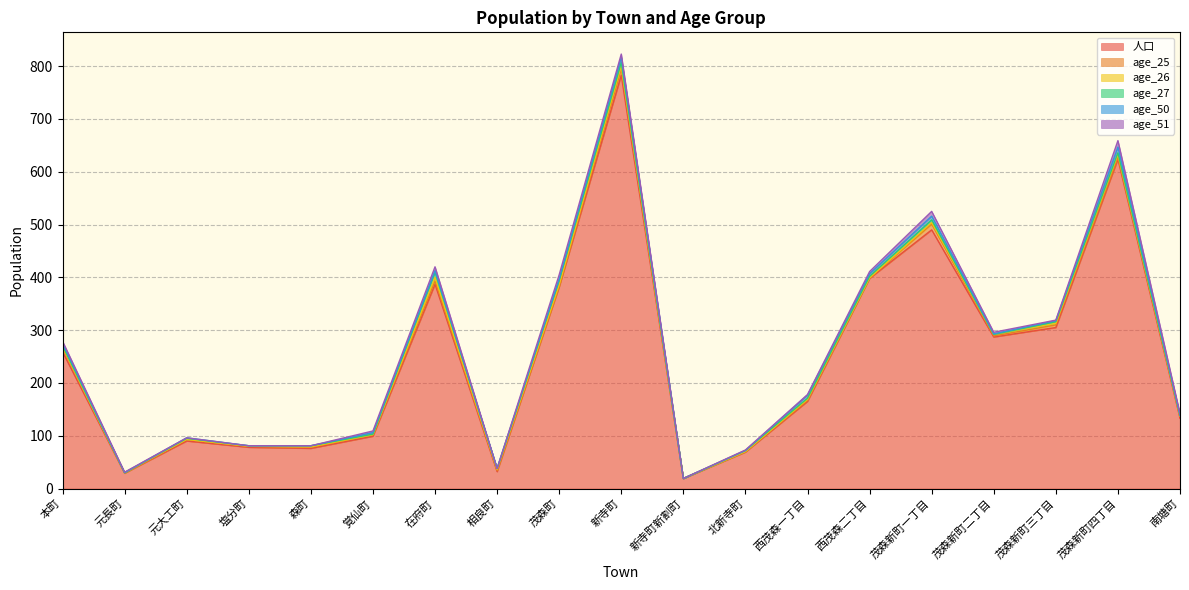

Rank the series by their maximum value, from lowest to highest.

age_26, age_27, age_50, age_25, age_51, 人口